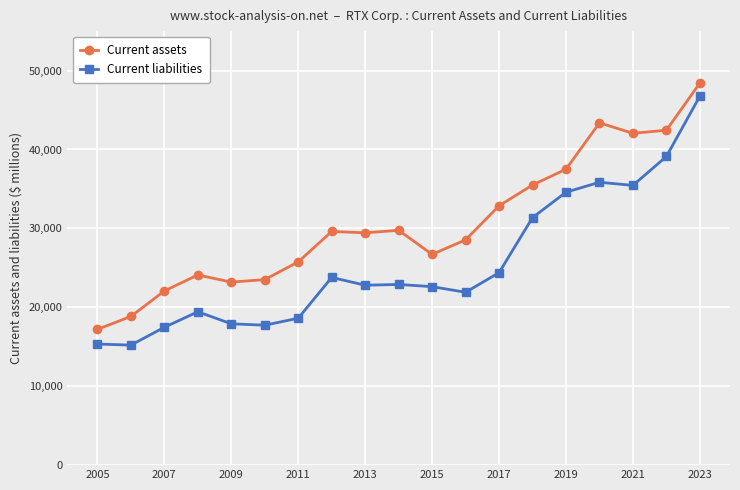

True or false: Current liabilities has more than 0 interior local peaks.

True